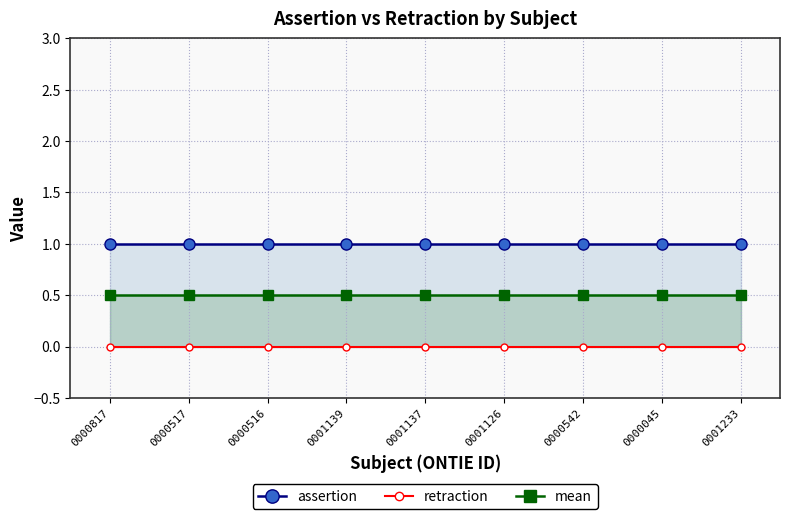

Reading left to right, list all the values displayed in this chart.

assertion: 1.0	1.0	1.0	1.0	1.0	1.0	1.0	1.0	1.0
retraction: 0.0	0.0	0.0	0.0	0.0	0.0	0.0	0.0	0.0
mean: 0.5	0.5	0.5	0.5	0.5	0.5	0.5	0.5	0.5